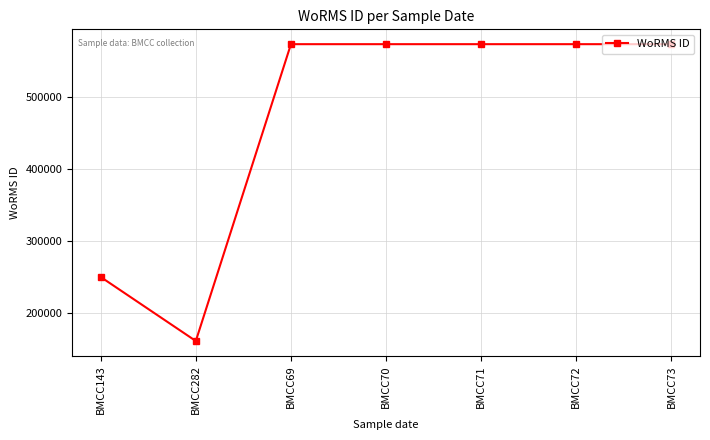

Which label corresponds to the smallest value in the chart?

BMCC282